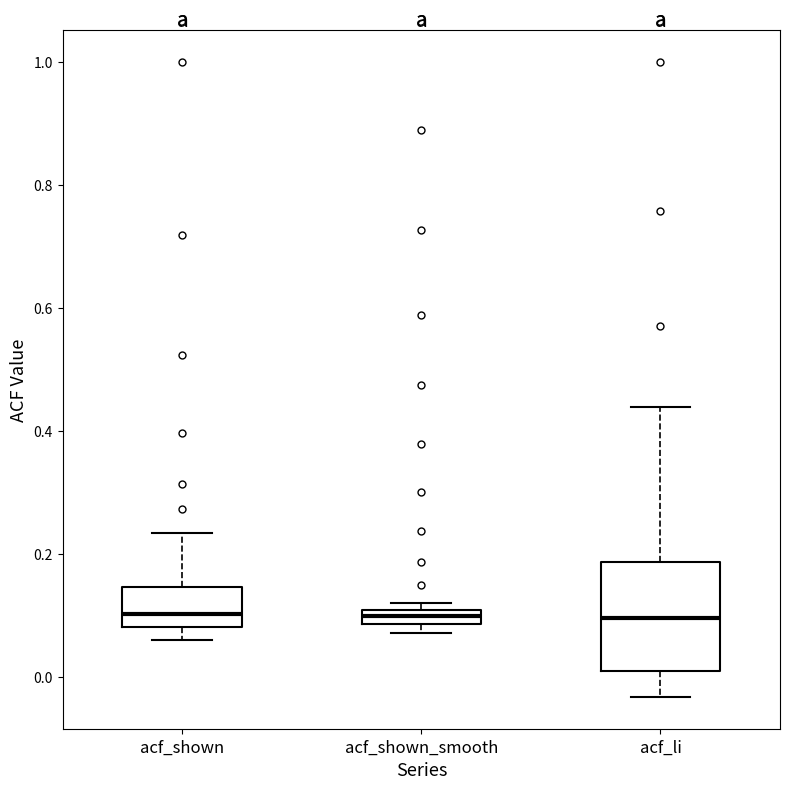

Comparing the boxes themselves (not the whiskers), which one is the tallest?

acf_li